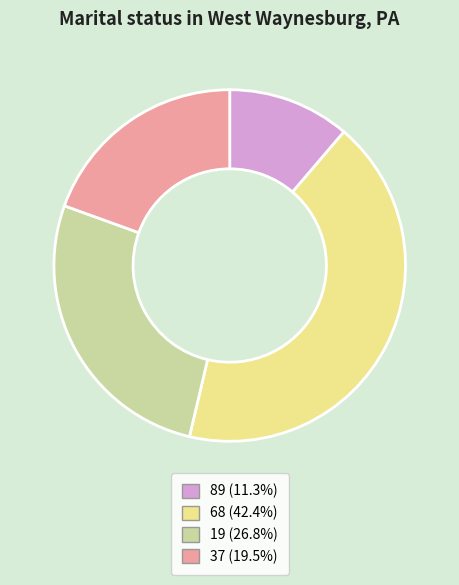

Approximately how many times larger is the value at 19 compared to 37?

1.4